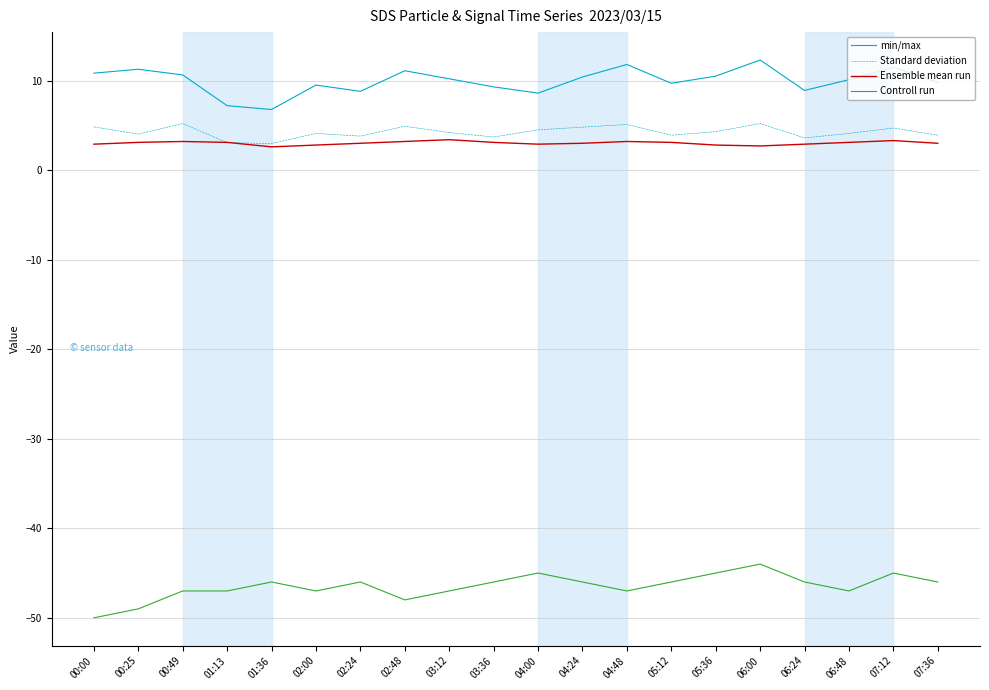

Does the chart have visible grid lines?

Yes